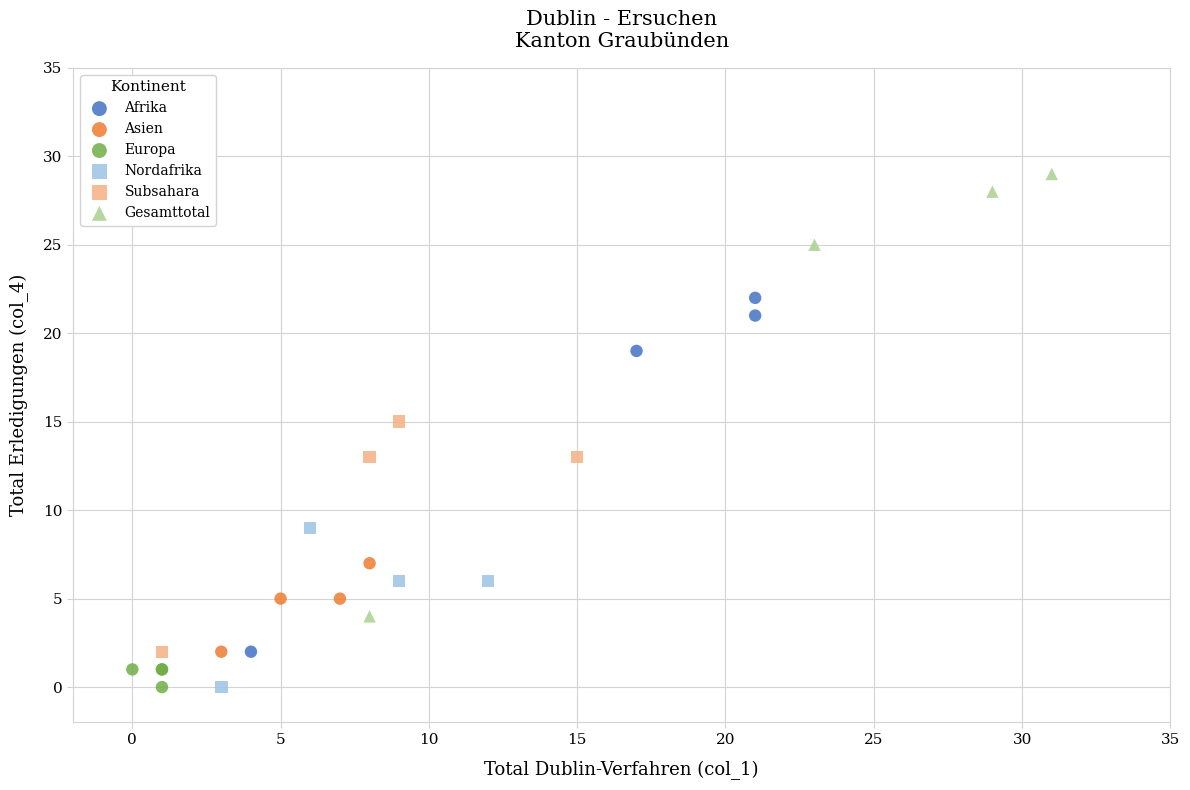

What are all the series names shown in the legend?

Afrika, Asien, Europa, Nordafrika, Subsahara, Gesamttotal